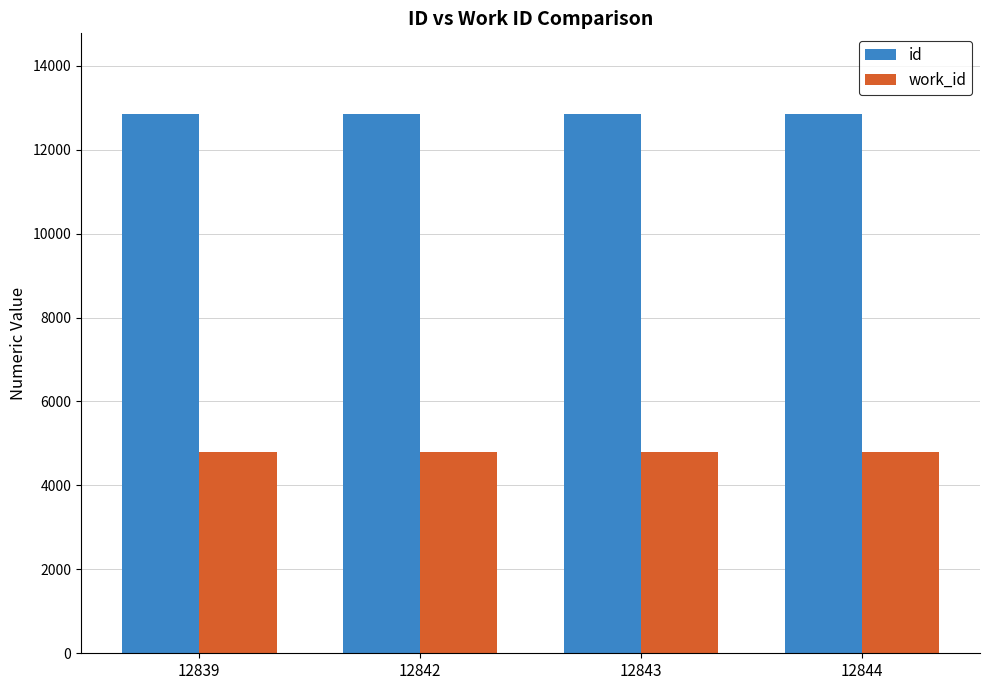

What is the minimum value shown in the chart?

4793